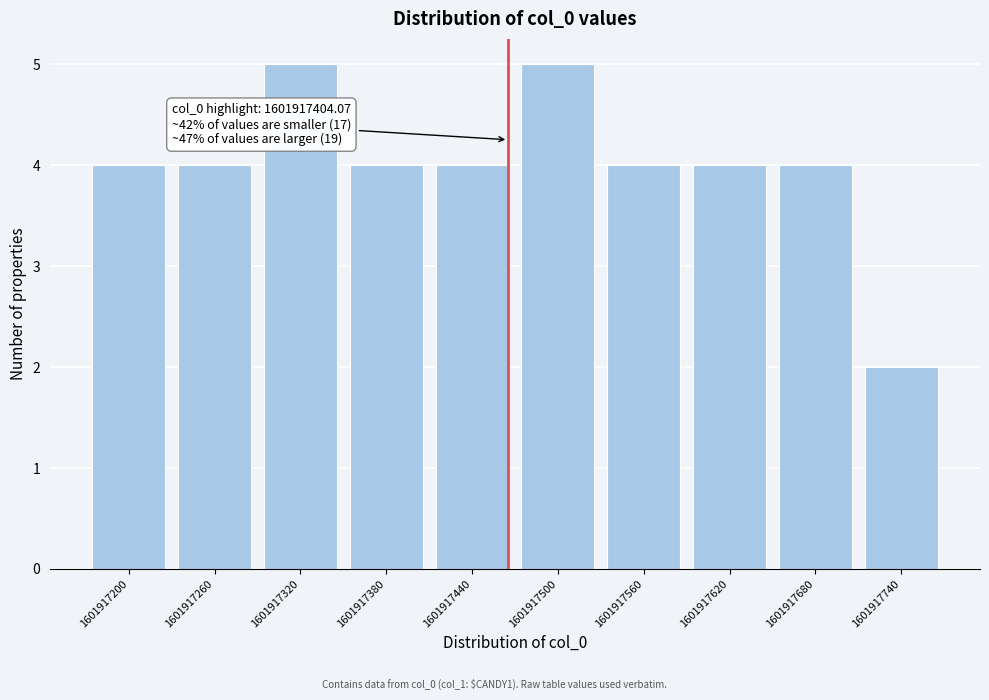

Reading left to right, list all the values displayed in this chart.

1601917200=4	1601917260=4	1601917320=5	1601917380=4	1601917440=4	1601917500=5	1601917560=4	1601917620=4	1601917680=4	1601917740=2